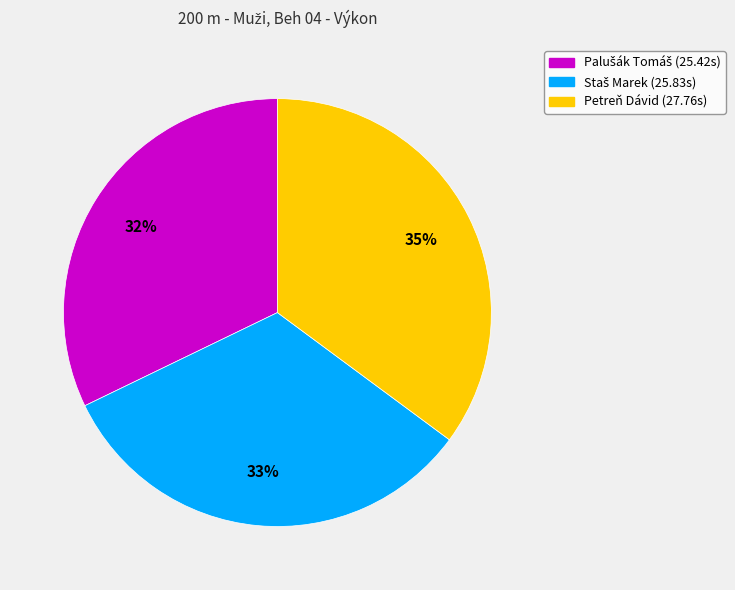

Does Petreň Dávid account for over 50% of the chart?

No